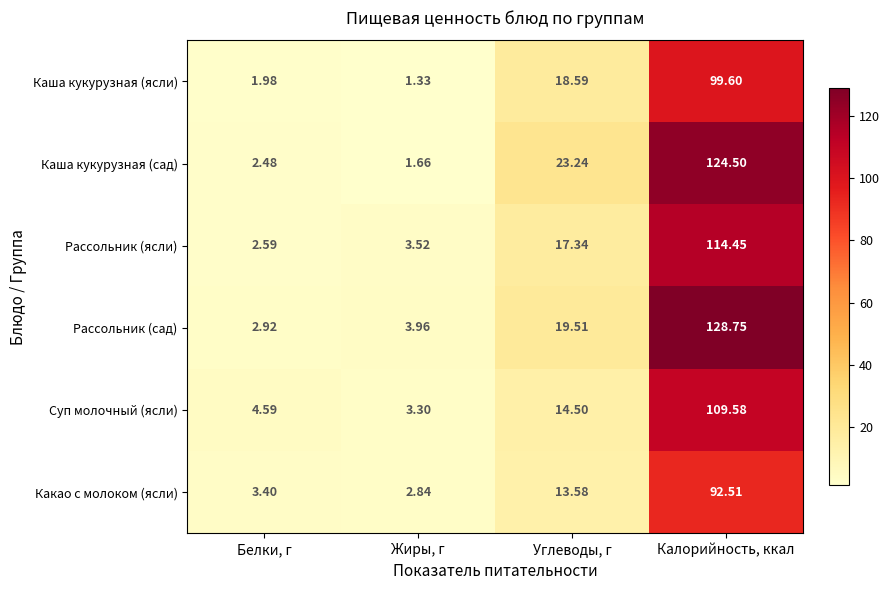

At which label is Рассольник (сад) closest to 65?

Углеводы, г